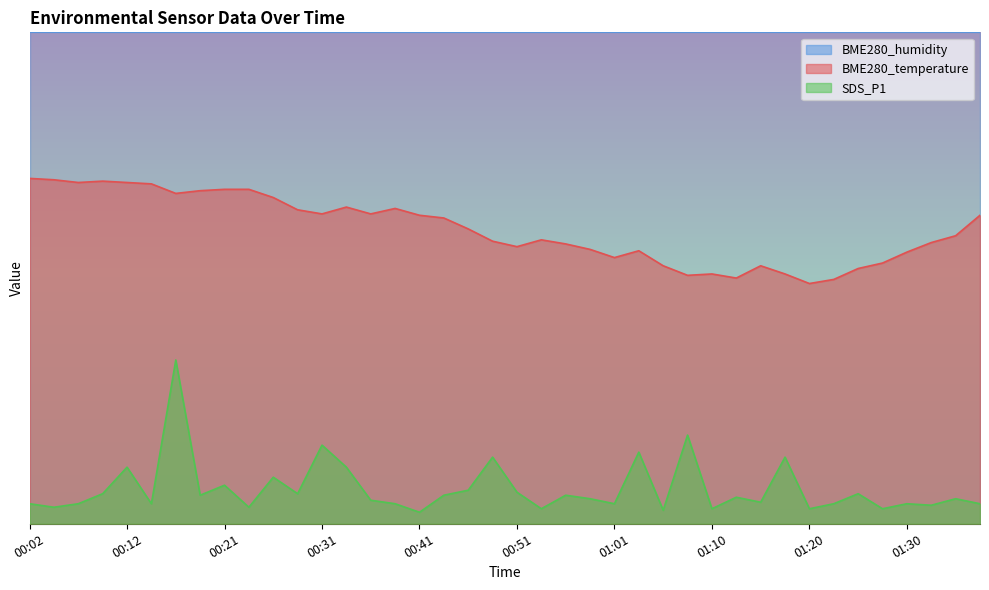

Which label corresponds to the largest value in the chart?

00:02